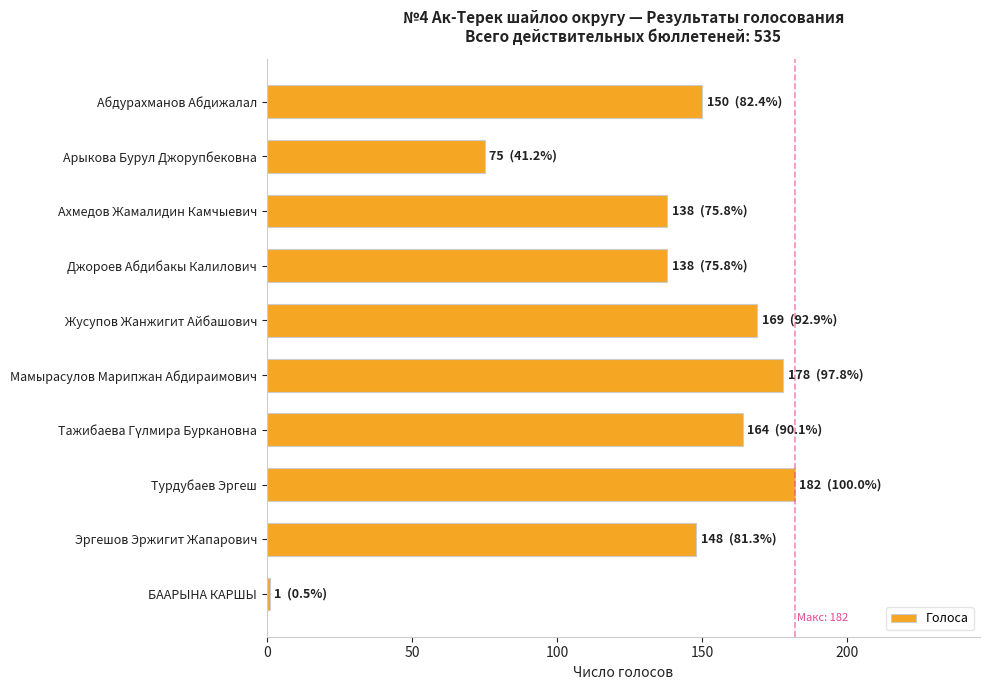

Reading top to bottom, list all the values displayed in this chart.

150	75	138	138	169	178	164	182	148	1